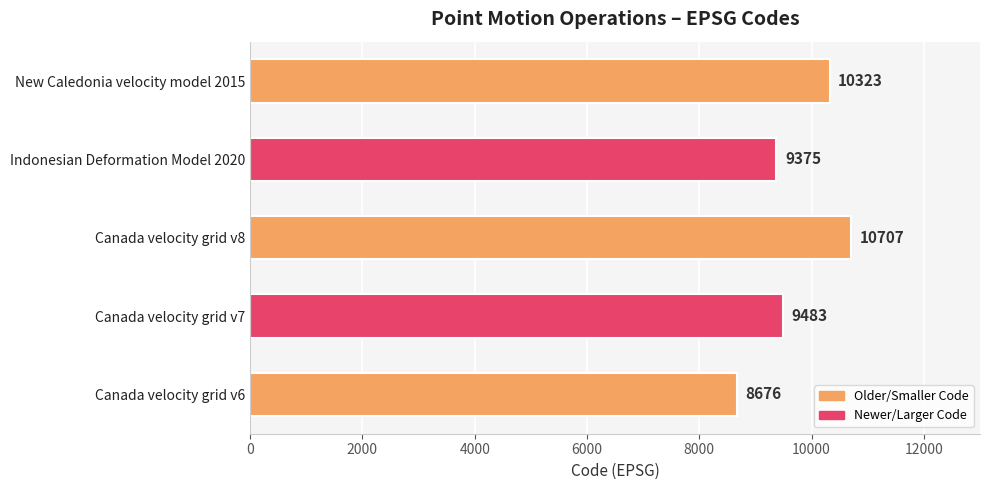

Does the chart contain any negative values?

No